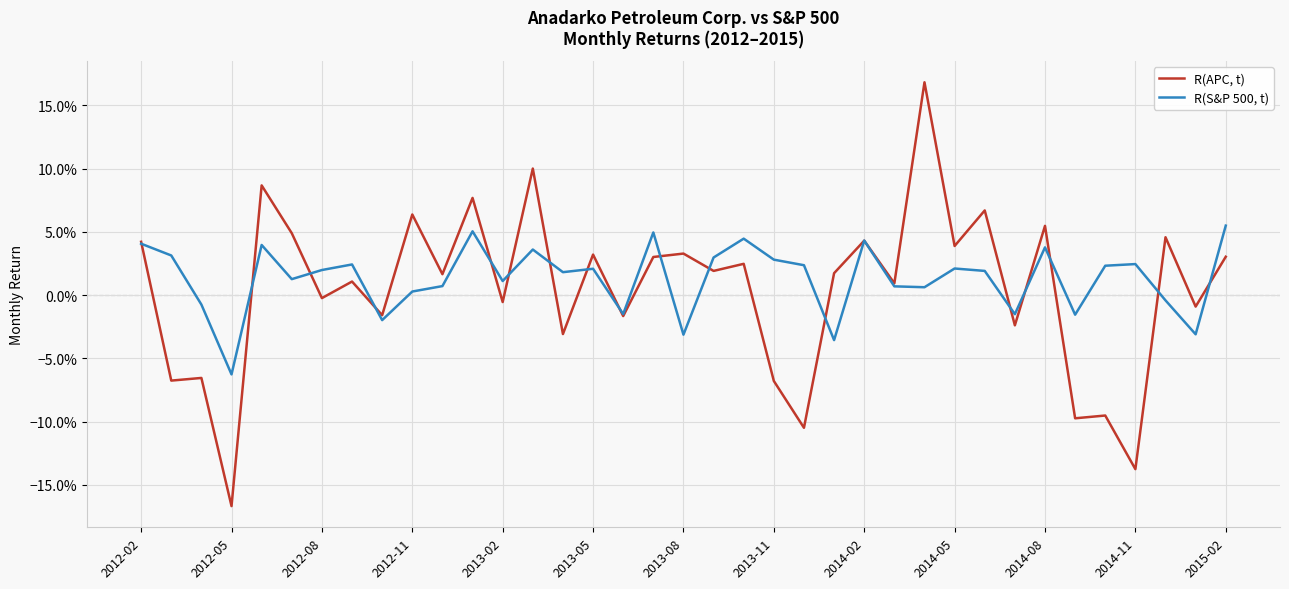

How many interior local peaks does the R(S&P 500, t) series have?

11